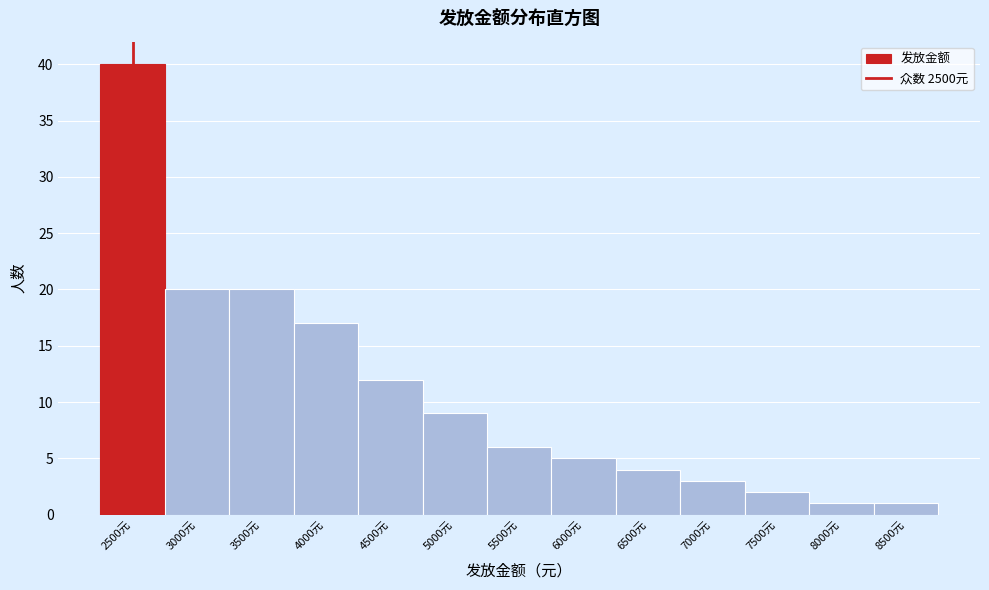

Reading left to right, list every bar in this chart as the range it spans on the x-axis followed by its height. The values are not printed on the chart, so give them approximately, as read against the axis.

2250 to 2750: 40
2750 to 3250: 20
3250 to 3750: 20
3750 to 4250: 17
4250 to 4750: 12
4750 to 5250: 9
5250 to 5750: 6
5750 to 6250: 5
6250 to 6750: 4
6750 to 7250: 3
7250 to 7750: 2
7750 to 8250: 1
8250 to 8750: 1